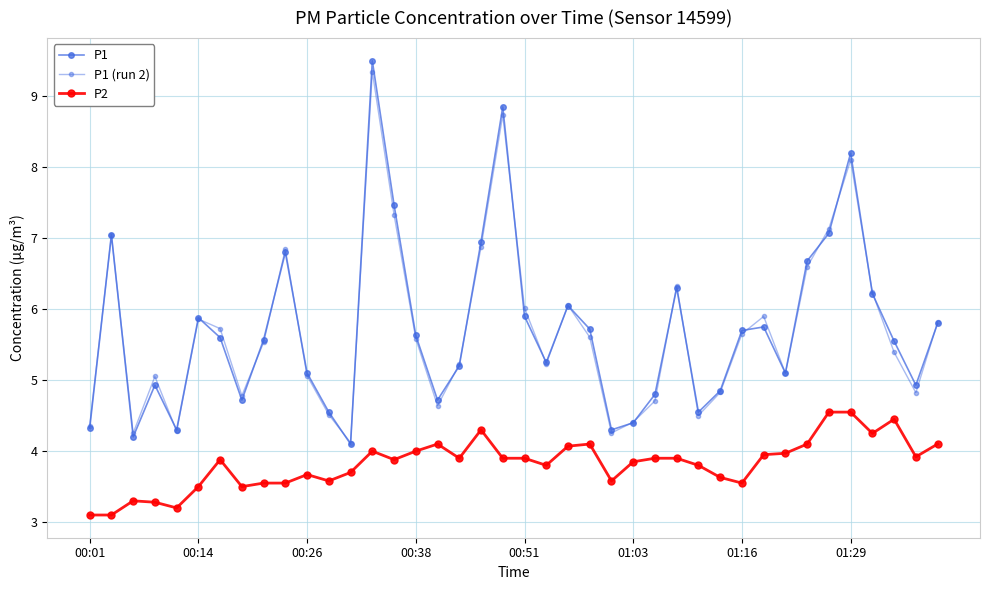

How many categories are shown in the chart?

40